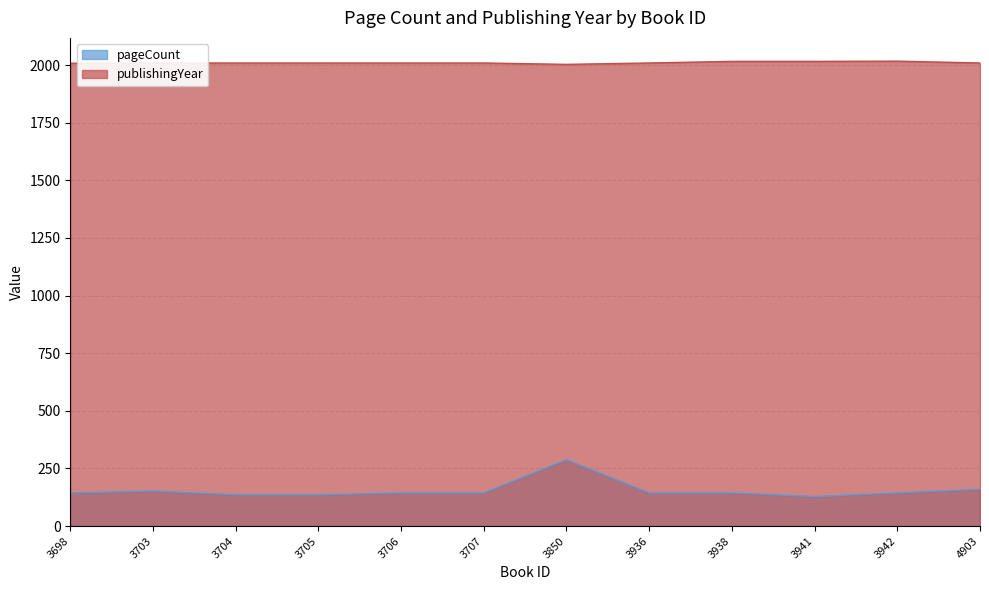

Is it true that pageCount equals 119 at 3850?

False